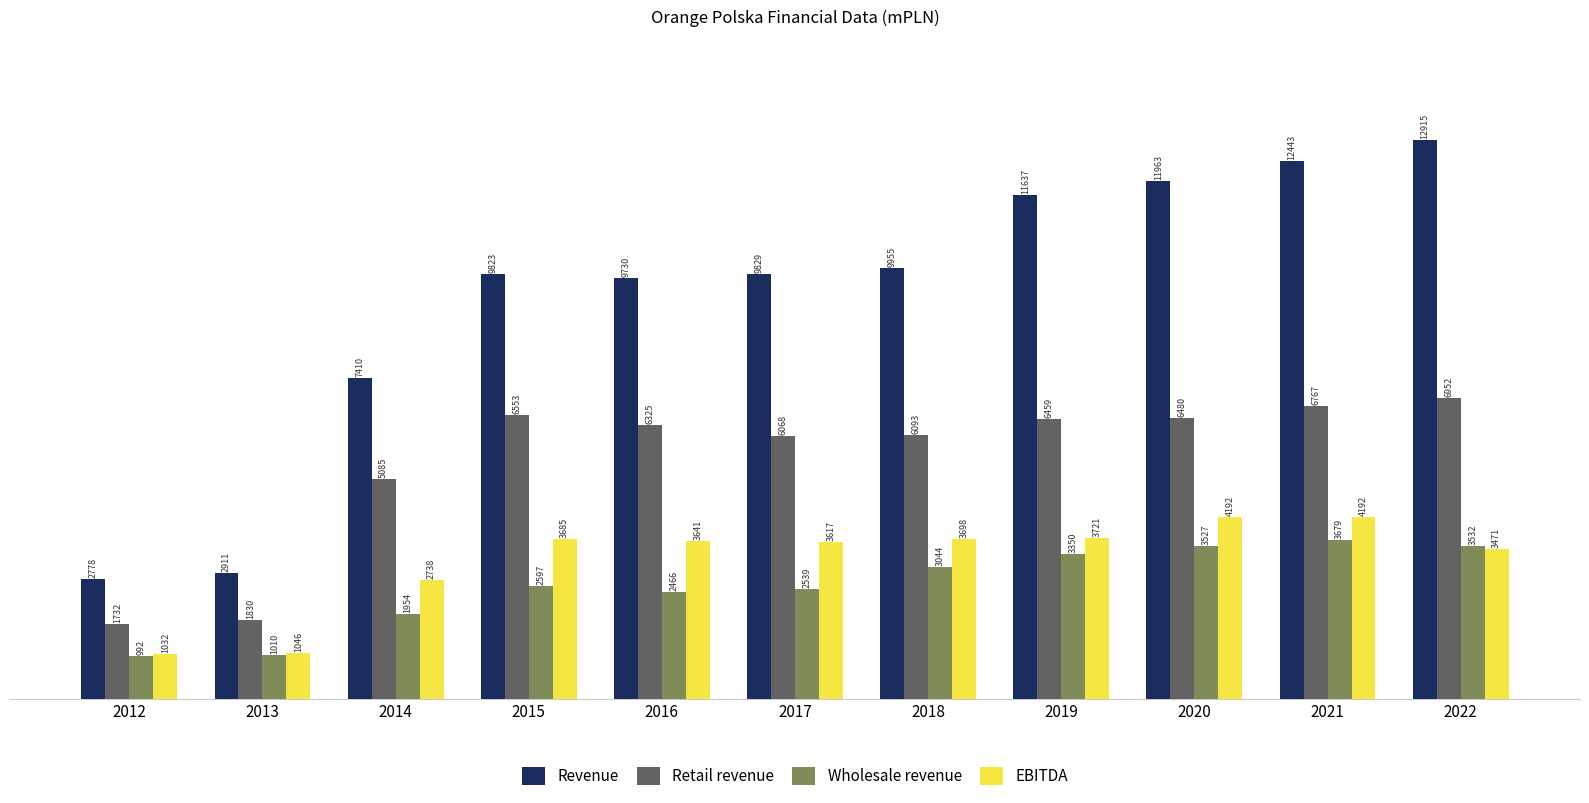

Is it true that Wholesale revenue equals 3678.8 at 2021?

True